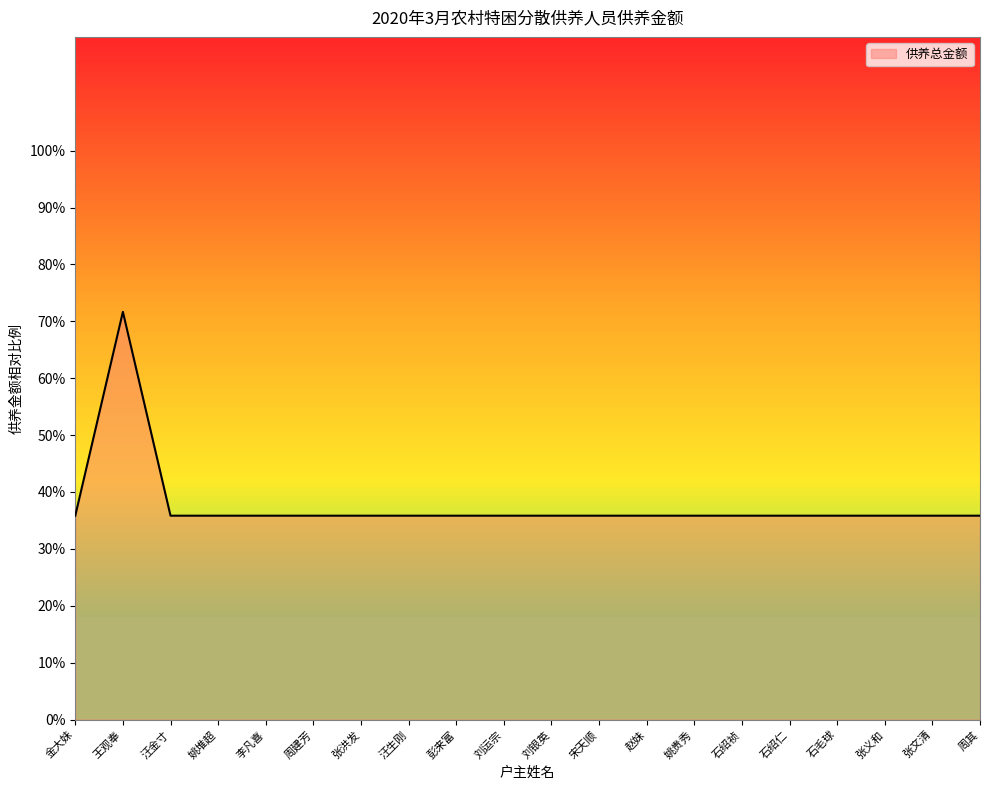

How many lines are shown in the chart?

1